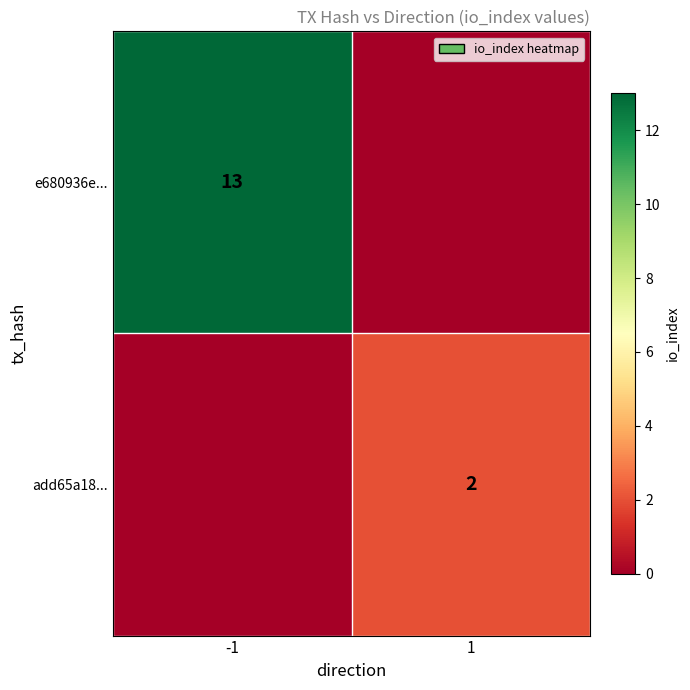

Is it true that e680936e... equals 13 at -1?

True